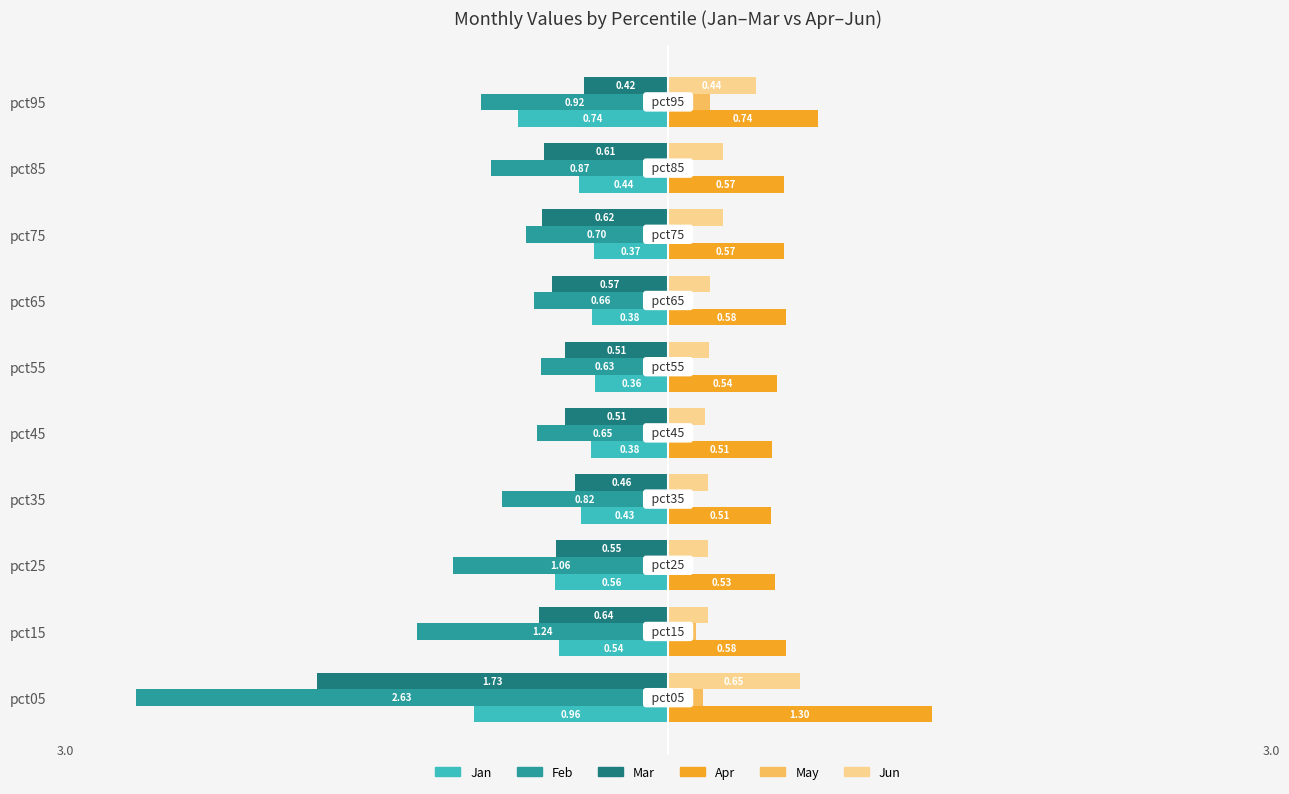

Which series changed the most between pct45 and pct75?

Mar